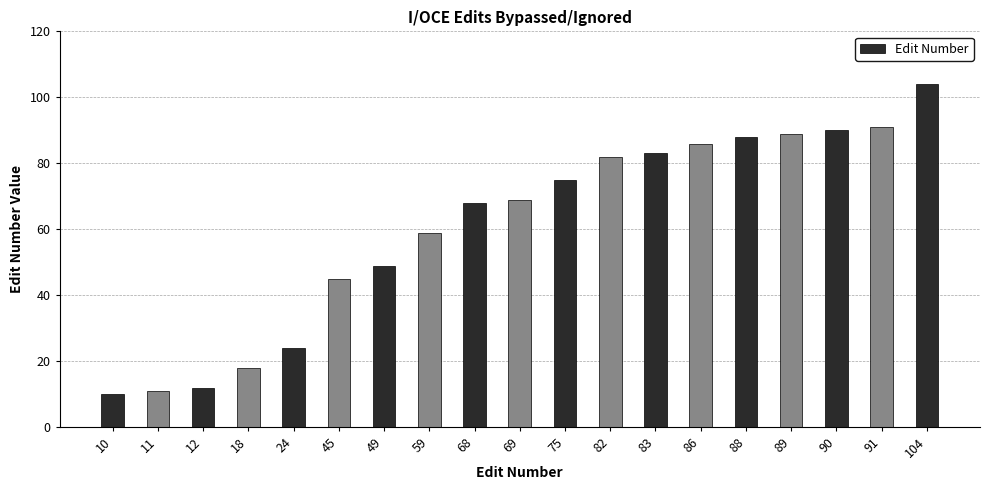

What is the smallest value displayed?

10